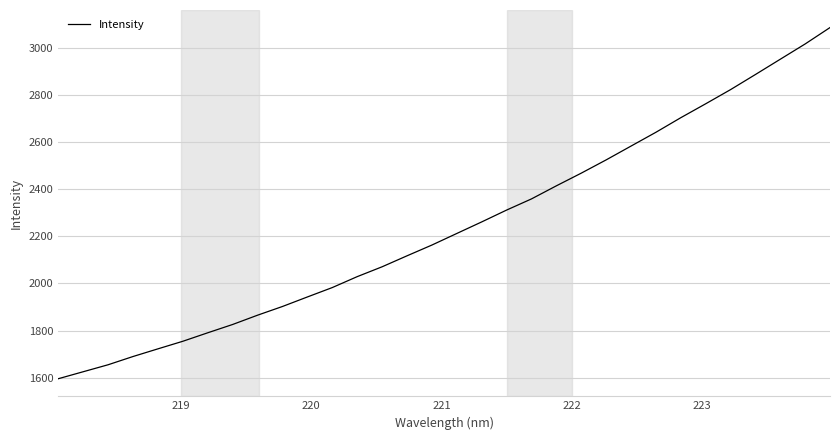

What is the greatest value displayed?

3088.7